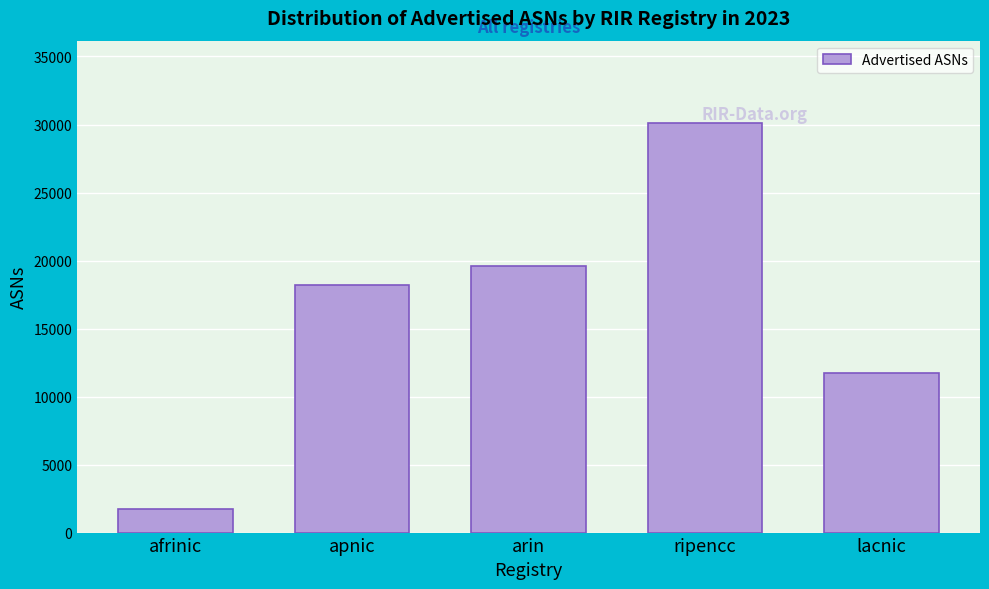

What is the approximate value at apnic, to the nearest 50?

18250